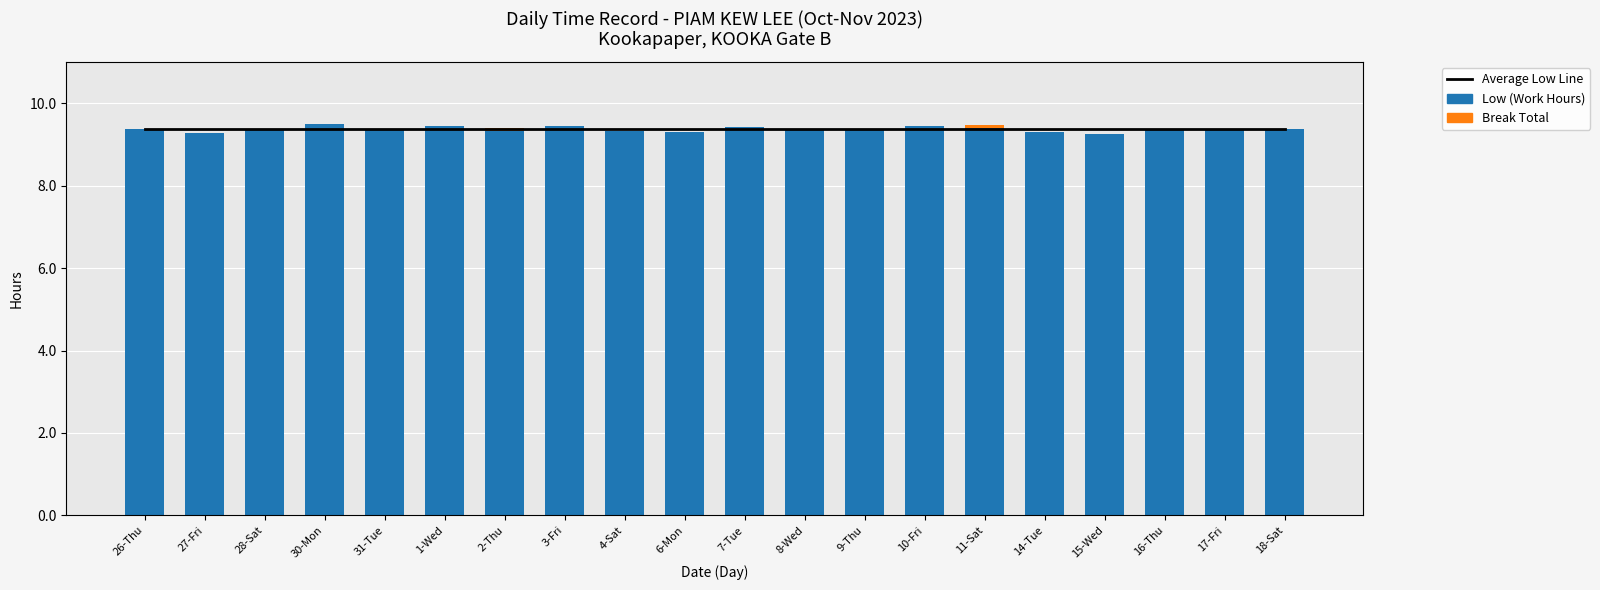

Is the value of Break Total at 11-Sat greater than the value of Low (Work Hours) at 14-Tue?

No